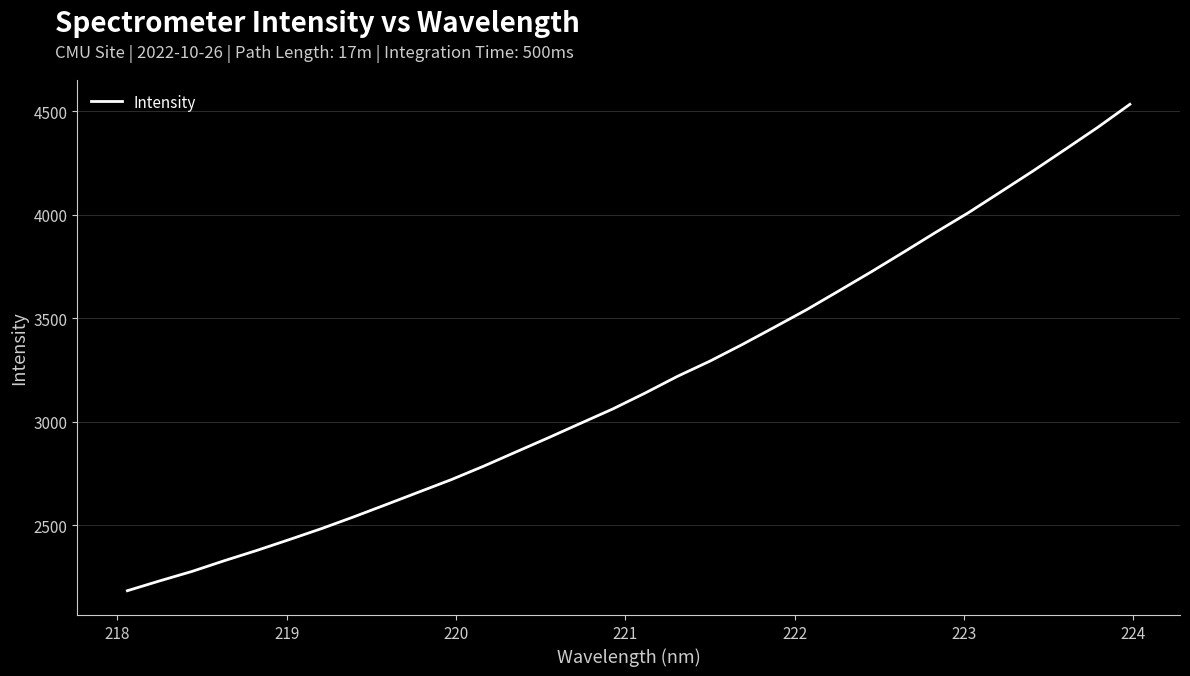

What is the difference between the maximum and minimum values?

2349.3